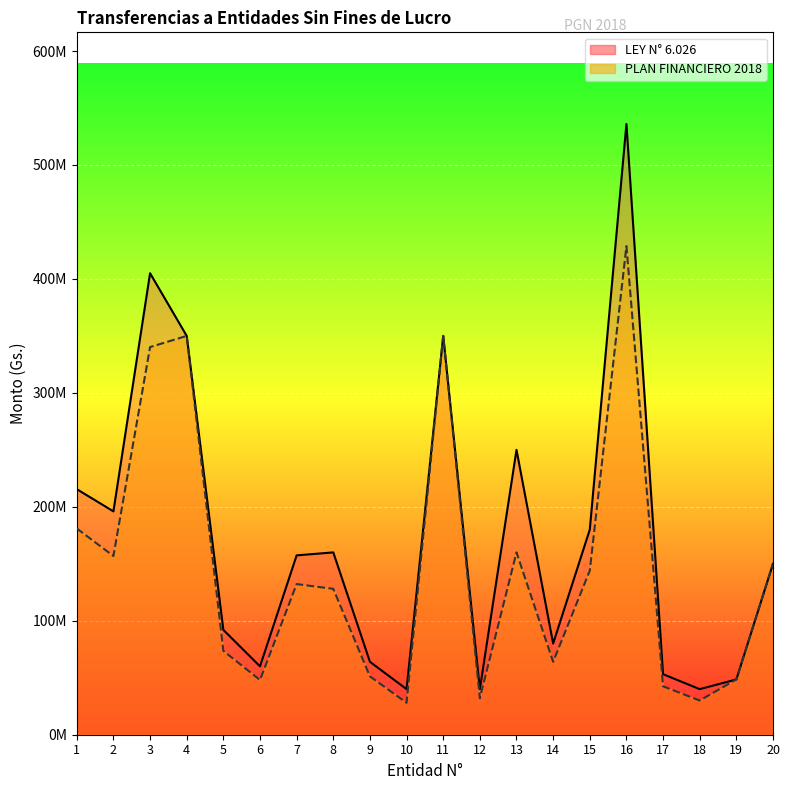

What is the value of the LEY N° 6.026 point at the 16th from the left?

536000000